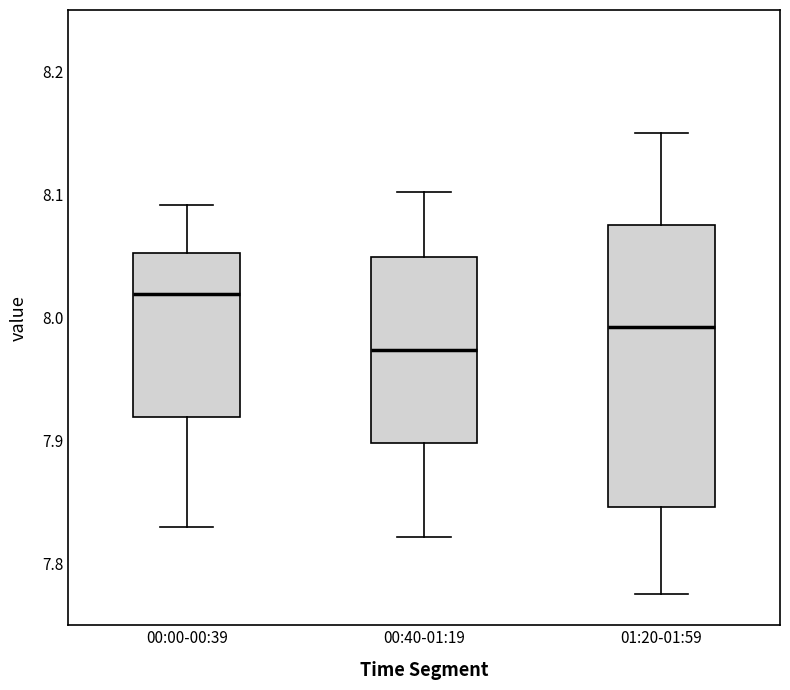

Which box has the highest median line?

00:00-00:39